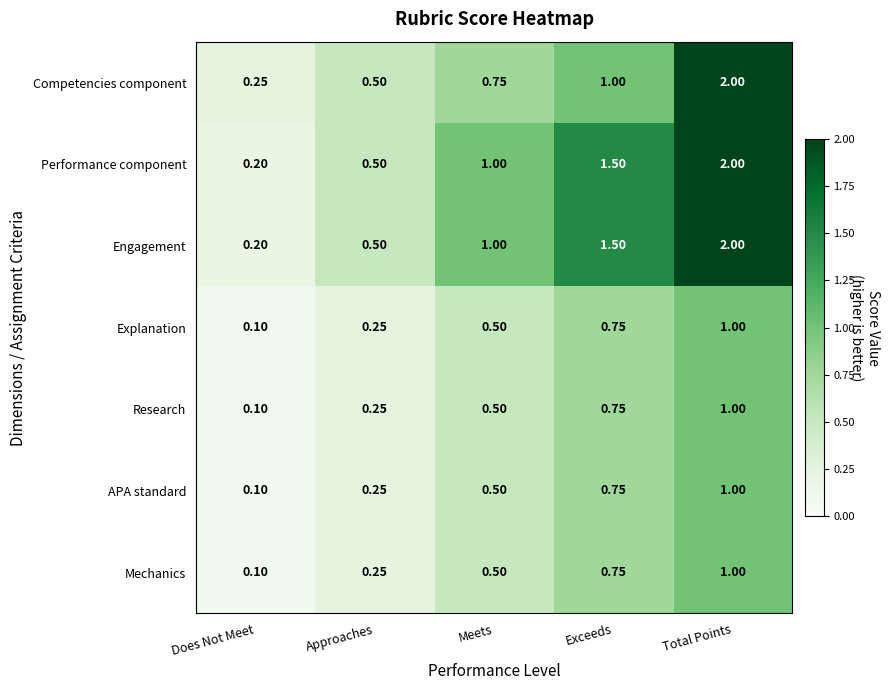

Where is Competencies component nearest to the value 1?

Exceeds